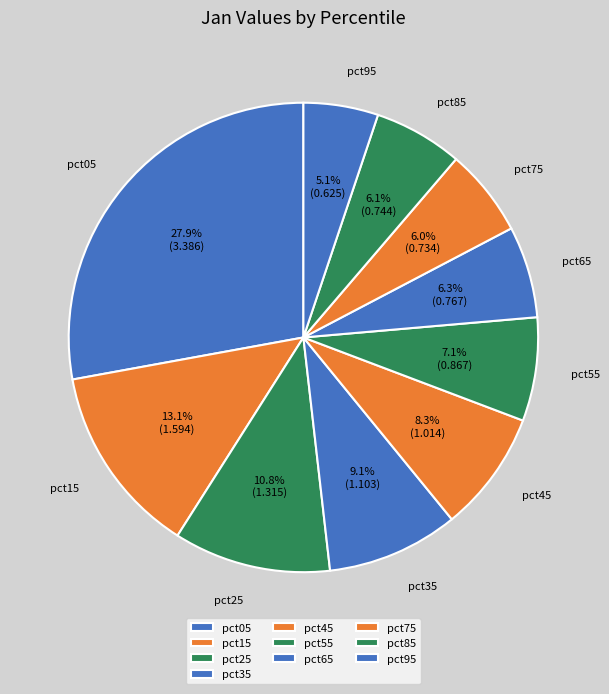

To the nearest percent, what percentage of the pie is pct85?

6%